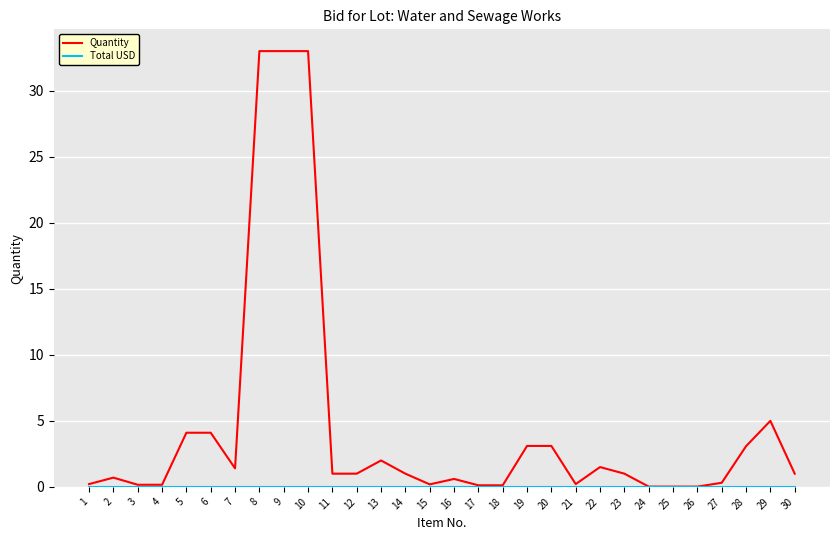

What is the highest value of the Quantity series?

33.0